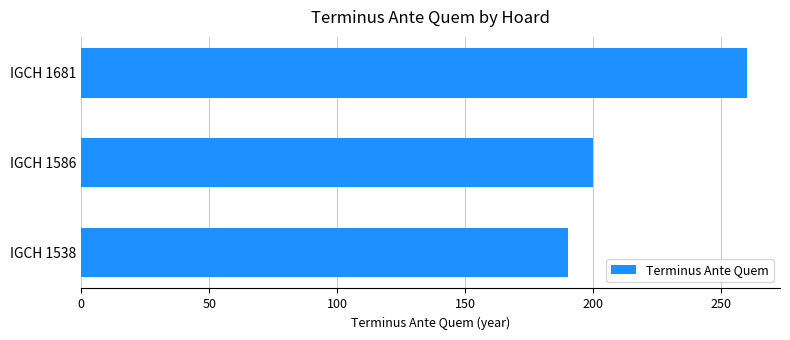

How many bars are there in total?

3